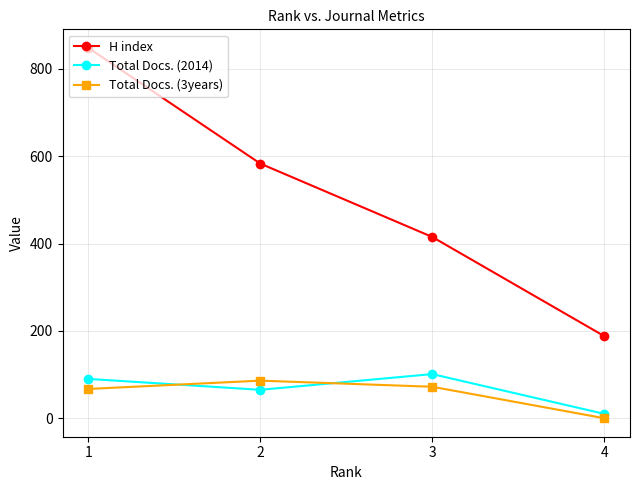

What is the spread (max minus min) of values at 1?

781